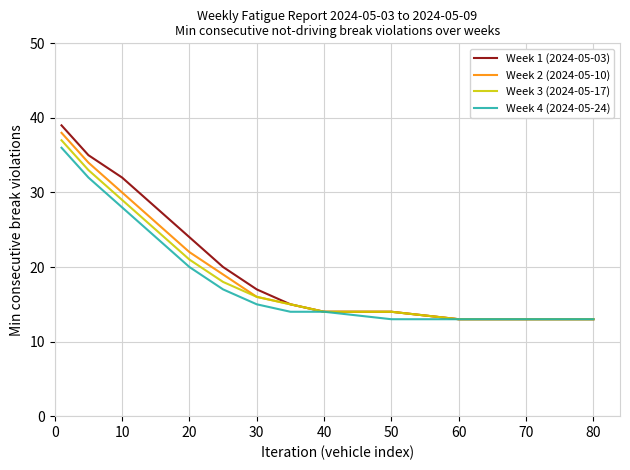

List the series in order of their peak value, lowest first.

Week 4 (2024-05-24), Week 3 (2024-05-17), Week 2 (2024-05-10), Week 1 (2024-05-03)